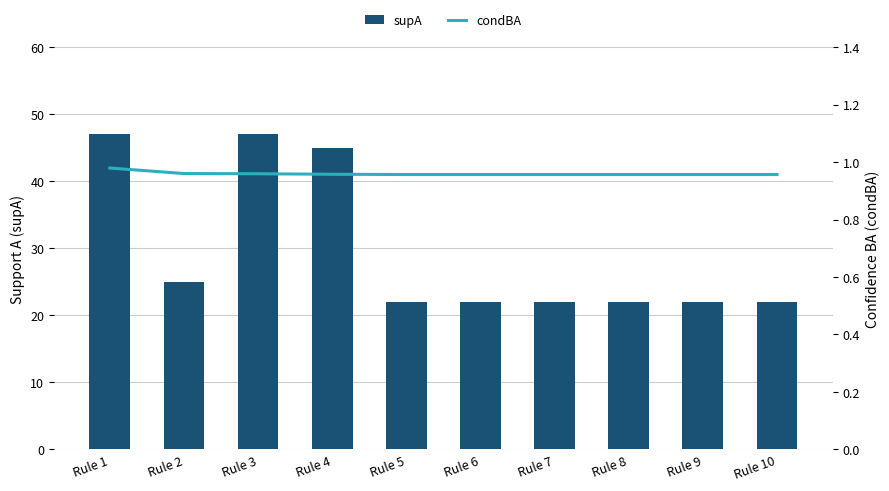

Count the number of categories in the chart.

10